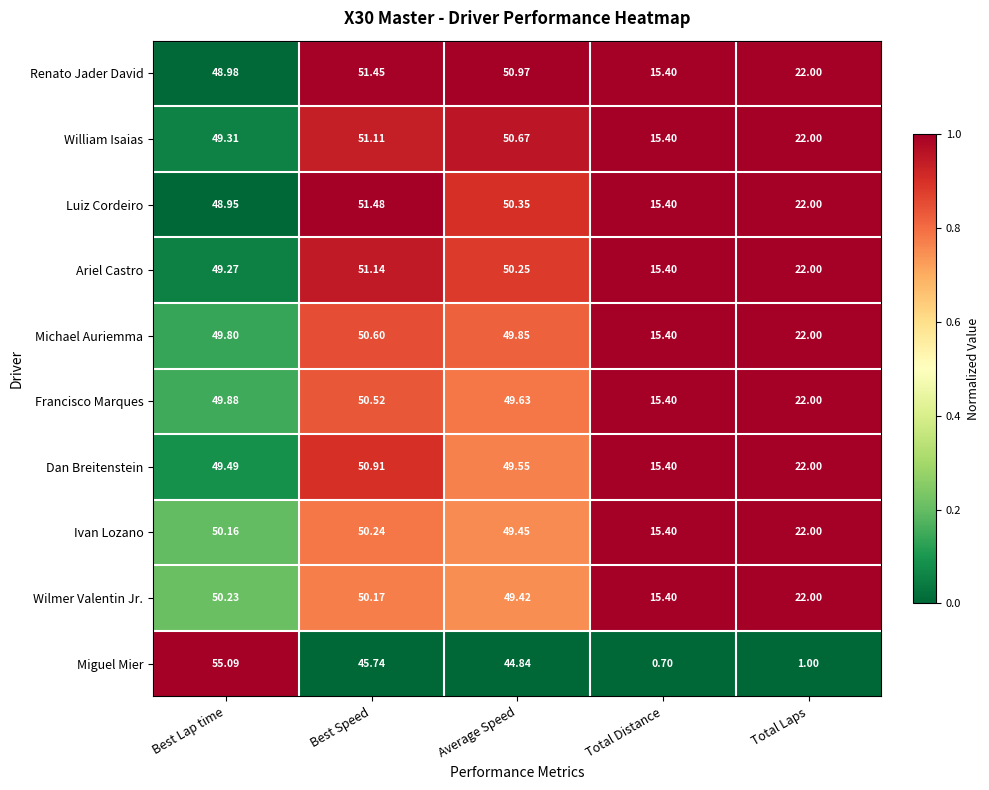

At which category is the sum across all series the highest?

Best Speed